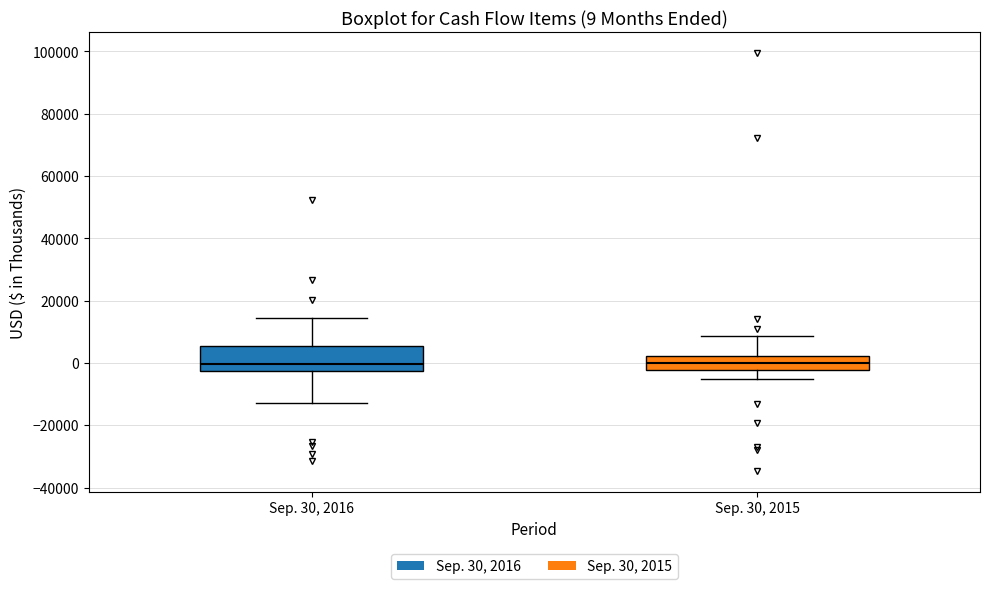

Comparing the boxes themselves (not the whiskers), which one is the tallest?

Sep. 30, 2016